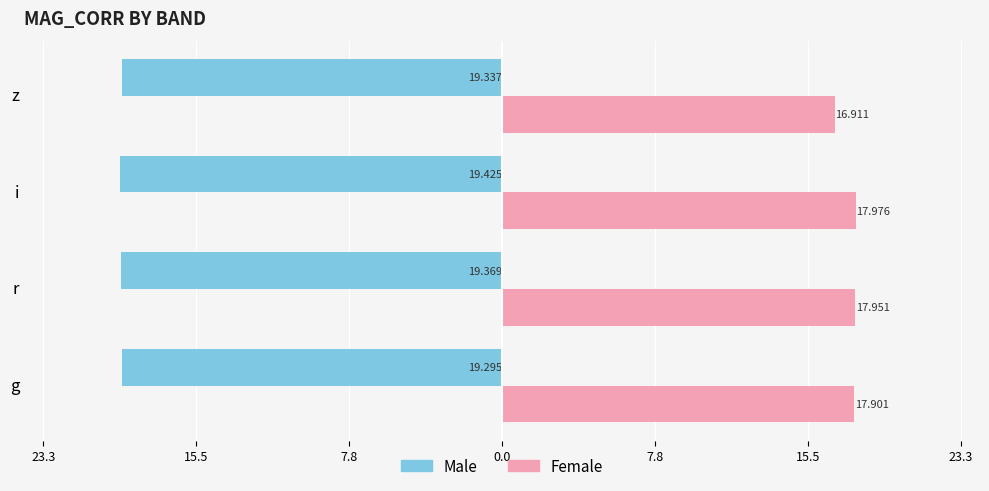

What are all the series names shown in the legend?

Male, Female